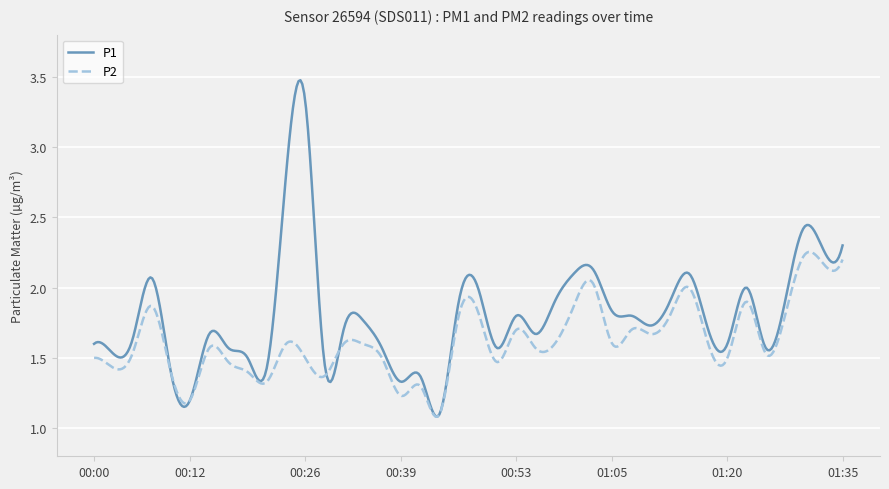

Rank the series by their average value, from highest to lowest.

P1, P2